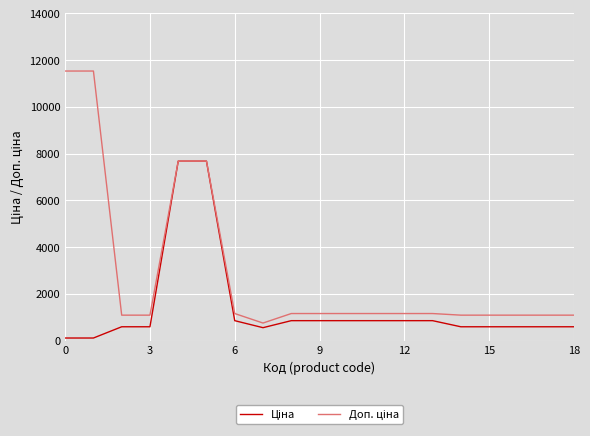

What is the greatest value displayed?

11537.0